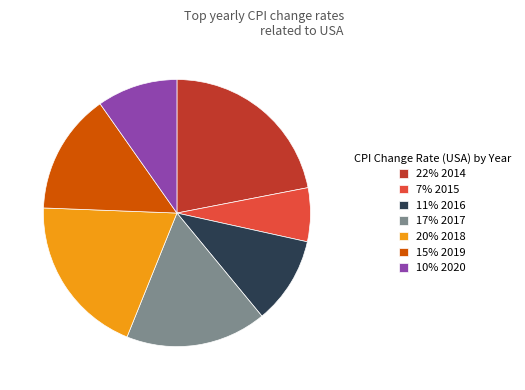

Does 20% 2018 account for over 50% of the chart?

No